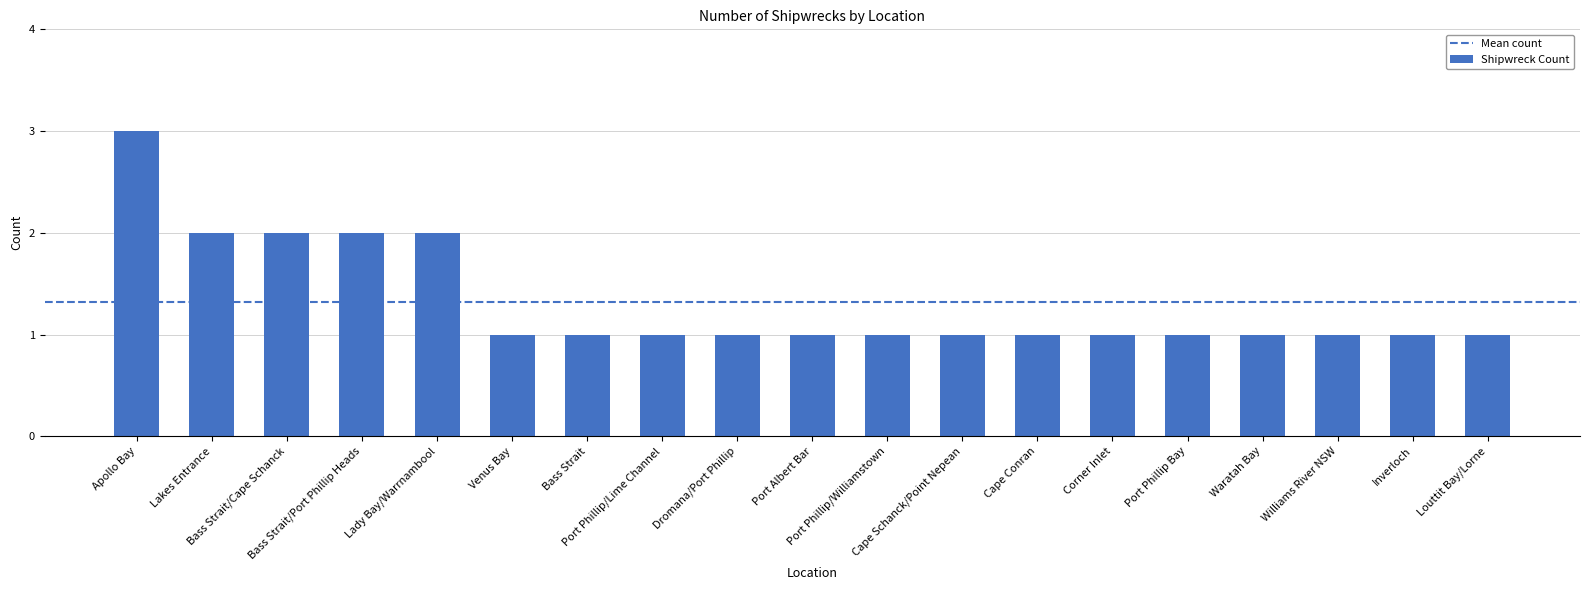

How many distinct data groups are displayed?

1